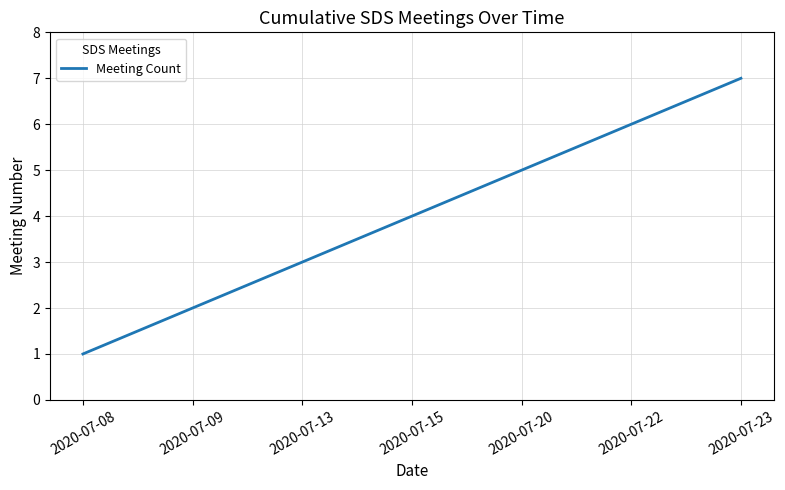

True or false: there are more than 2 points higher than both neighbors.

False